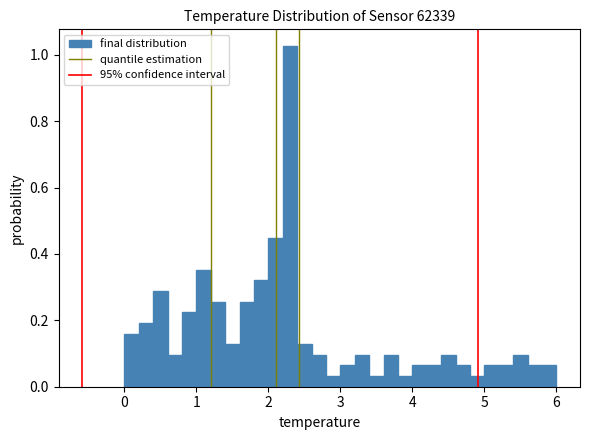

Read against the x-axis, roughly where is the centre of the tallest bar?

2.3